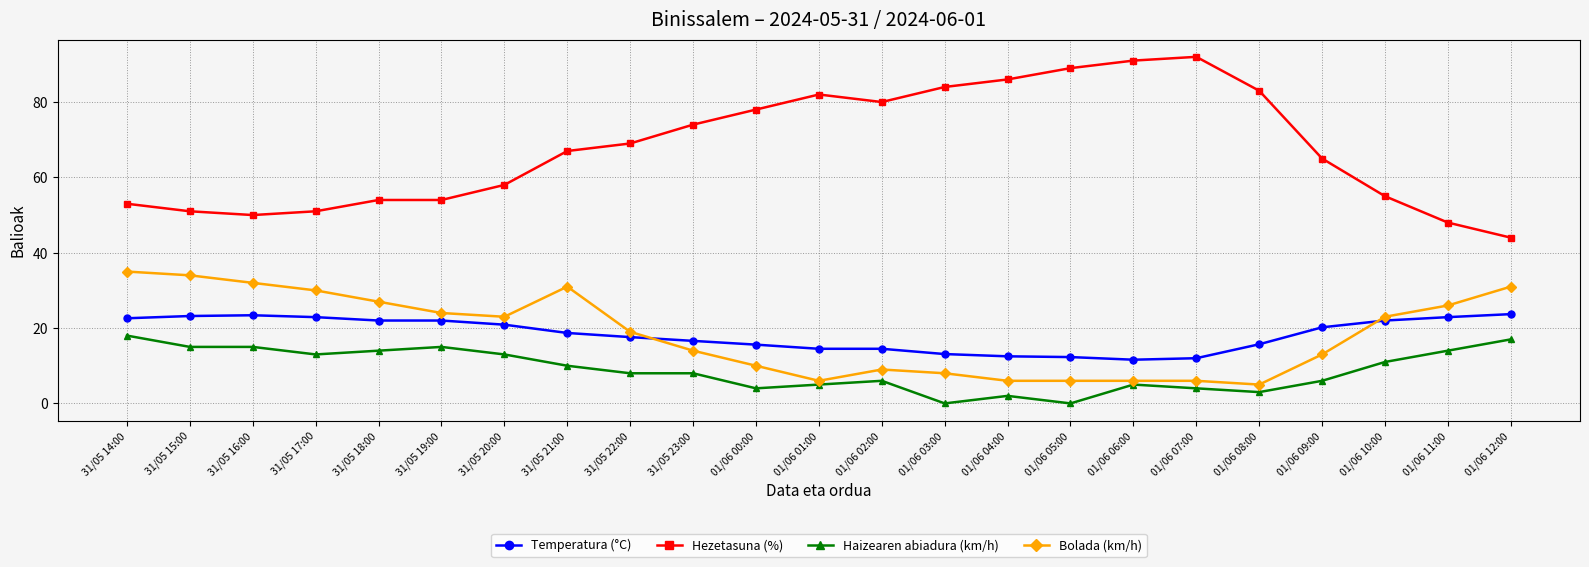

The Hezetasuna (%) series shows 85.2 at 01/06 09:00. True or false?

False